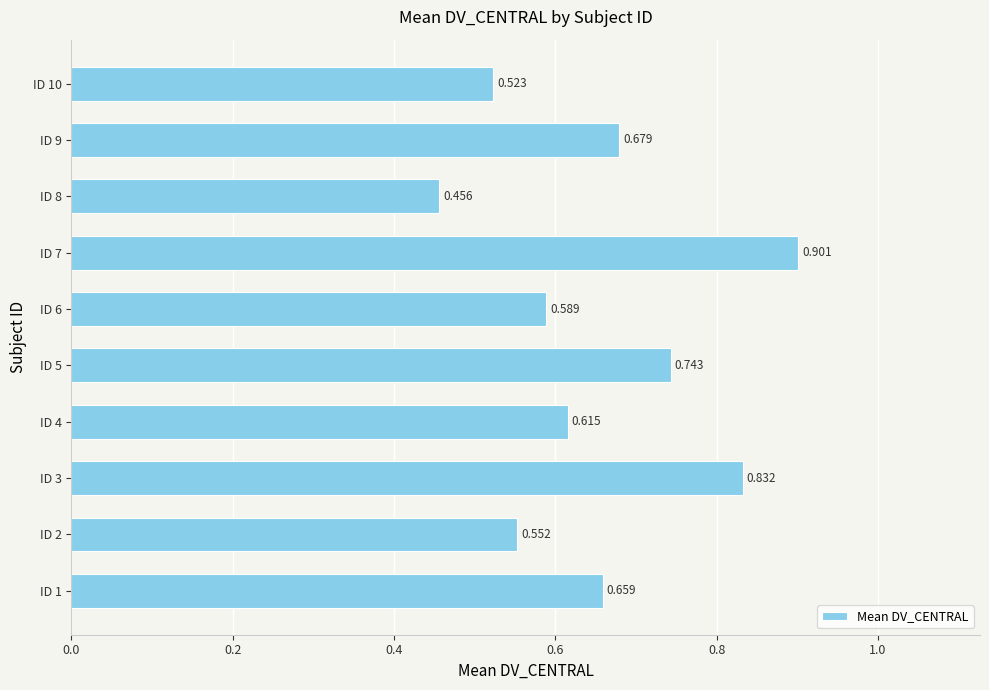

What is the average value?

0.7